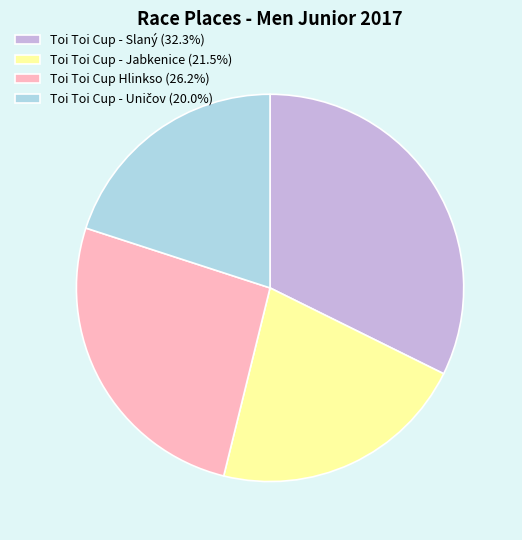

Count the number of slices in the pie.

4